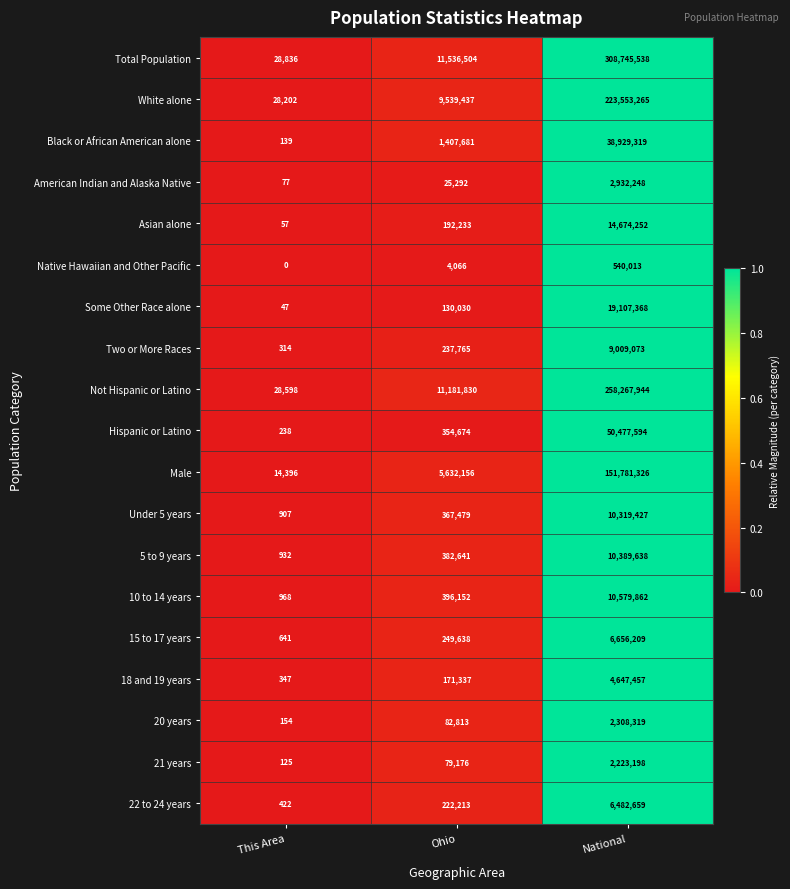

What is the difference between the White alone values at This Area and Ohio?

9511235